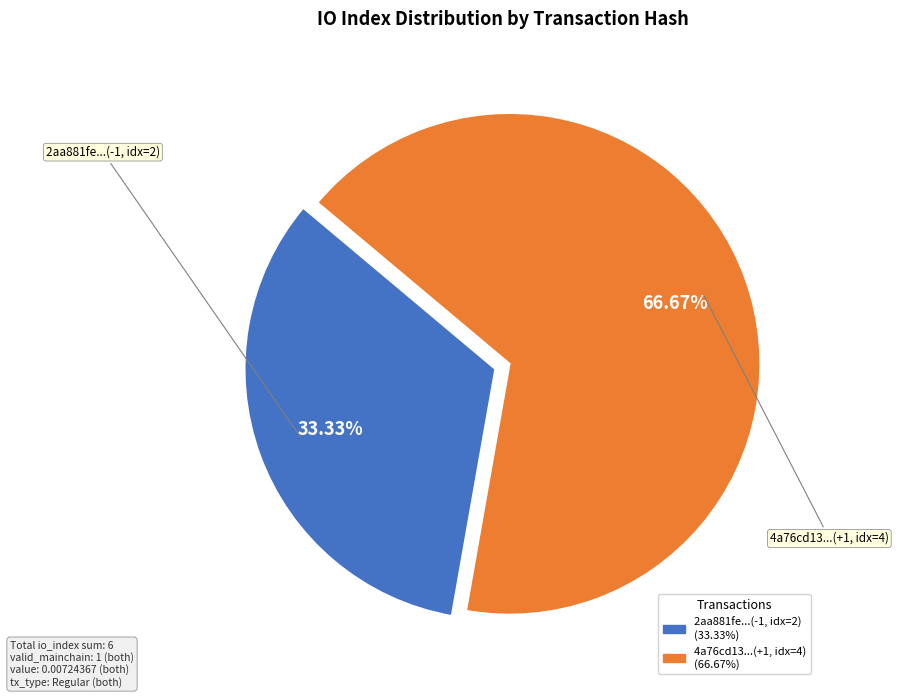

How many segments does this pie chart have?

2